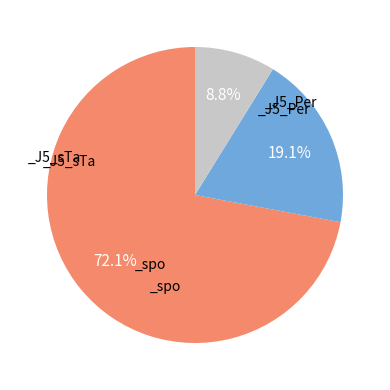

Does any single category account for the majority?

Yes